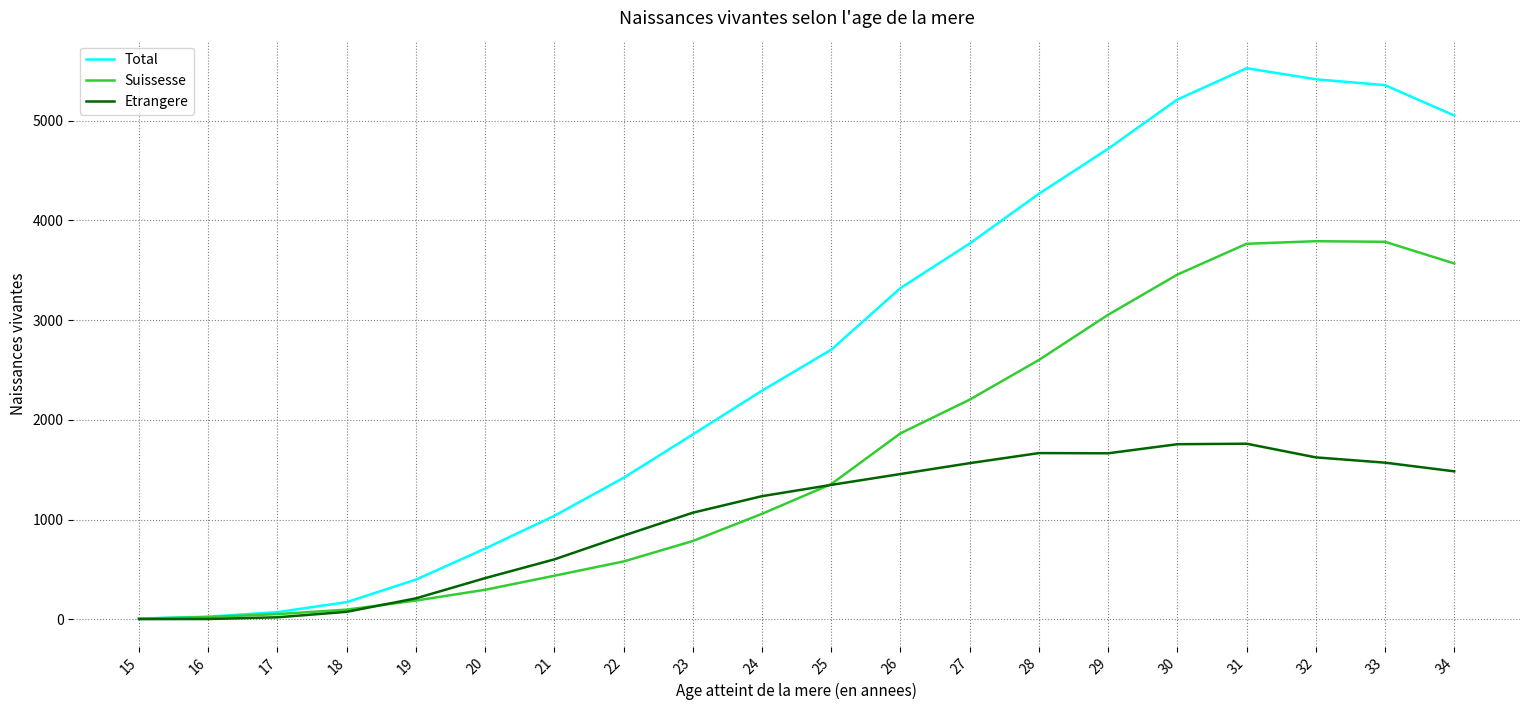

Where is Total nearest to the value 2767?

25